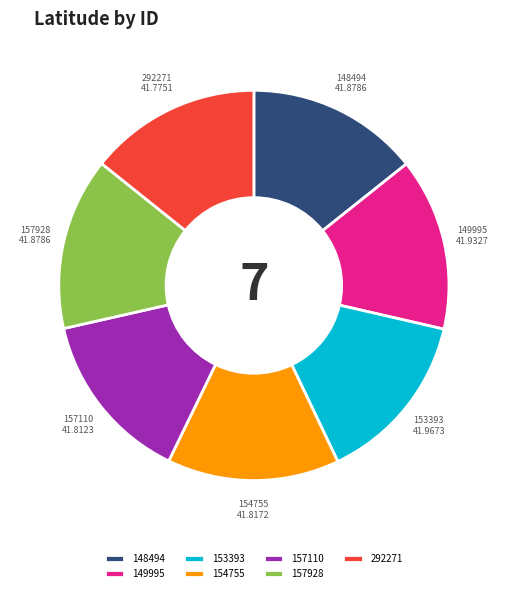

Do 157928 and 153393 together represent more than half of the pie?

No